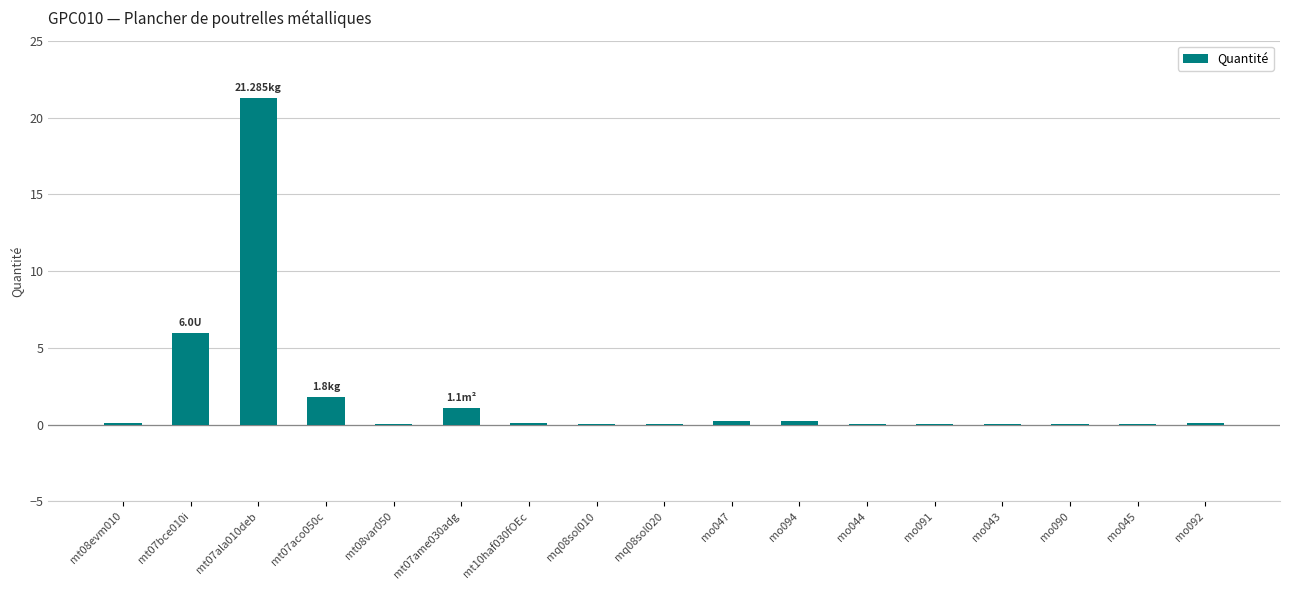

What is the sum of all values?

31.2